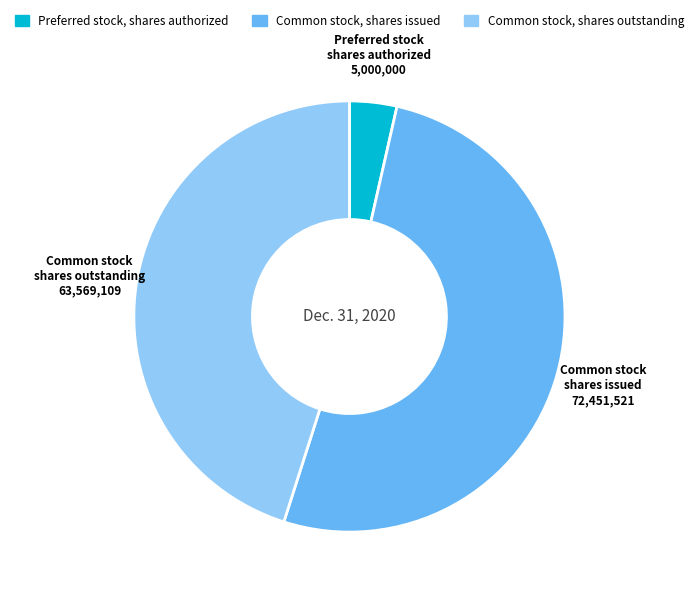

Which slice is the smallest?

Preferred stock, shares authorized